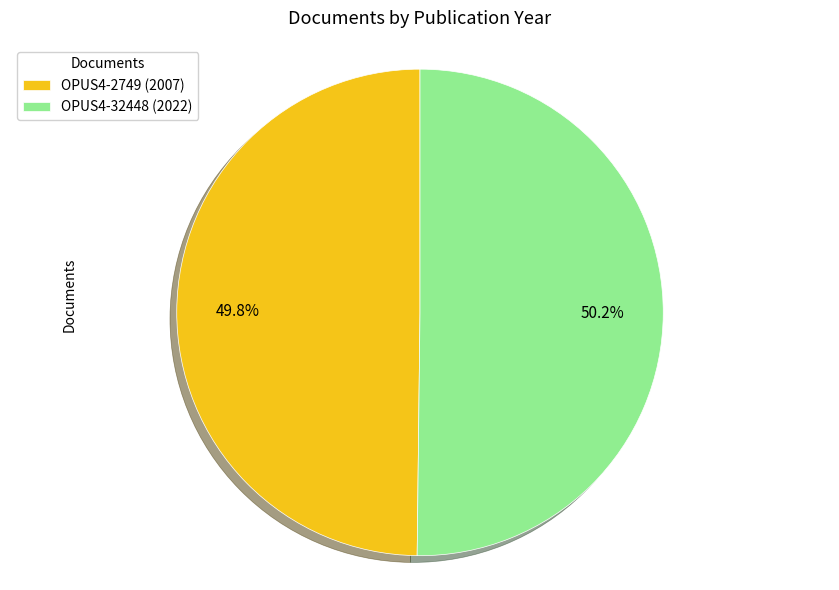

True or false: OPUS4-2749 (2007) accounts for 50% of the total.

True